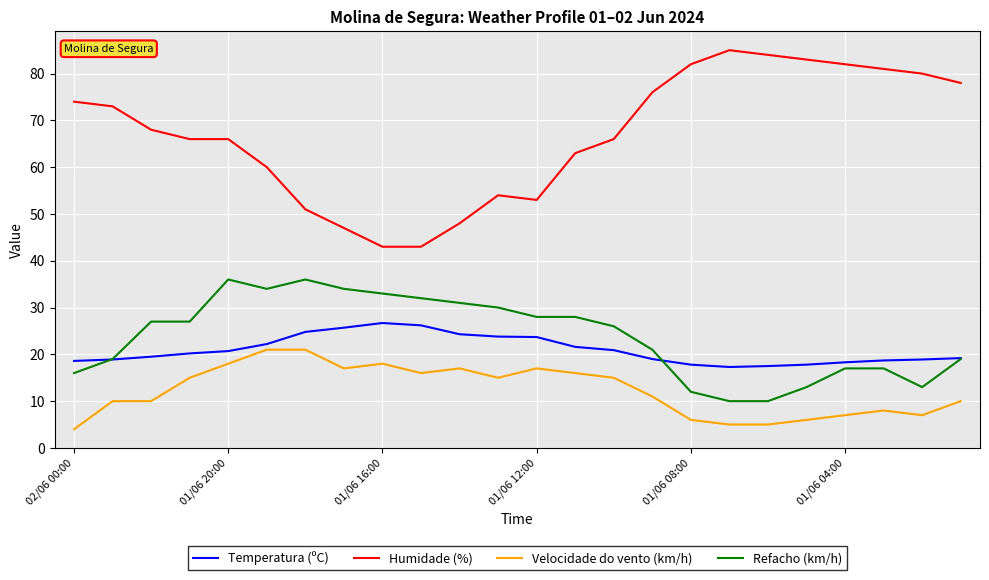

Which series has the largest total across all categories?

Humidade (%)